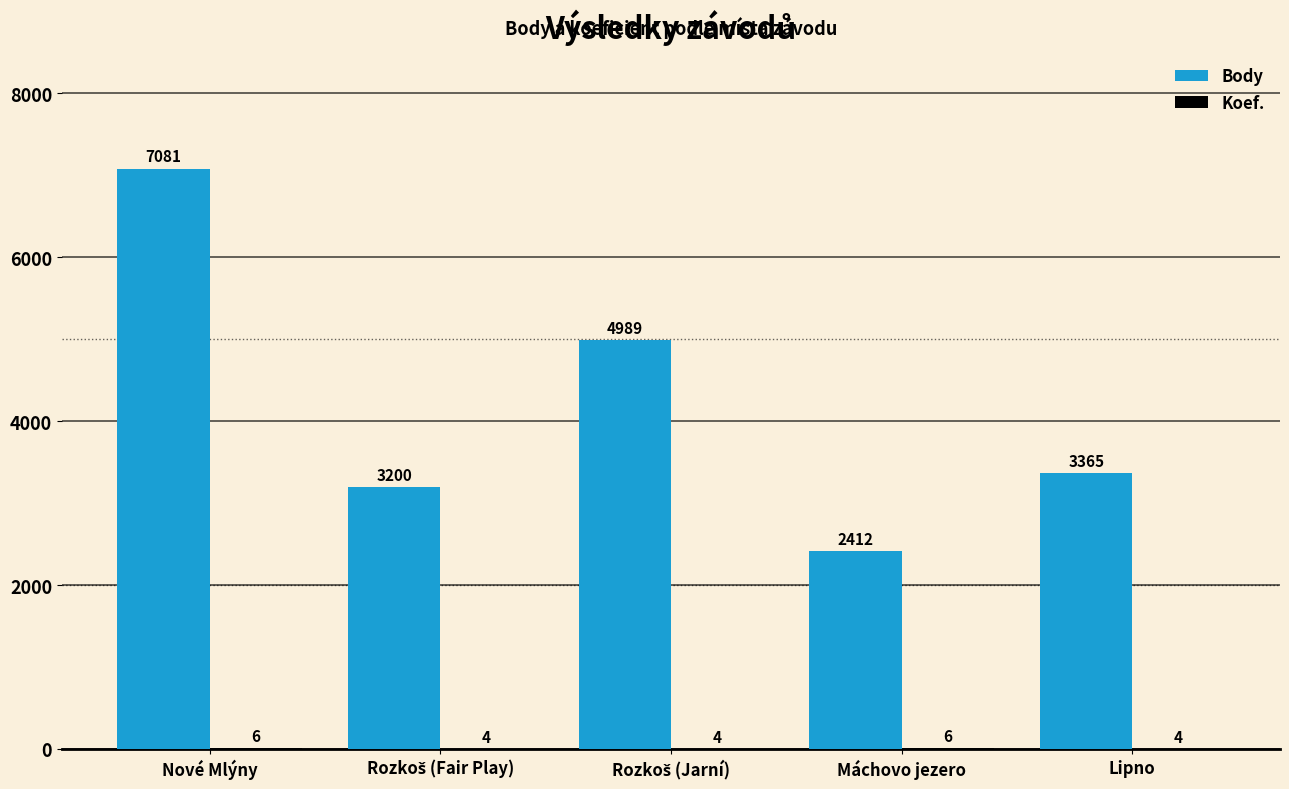

Count the number of categories in the chart.

5